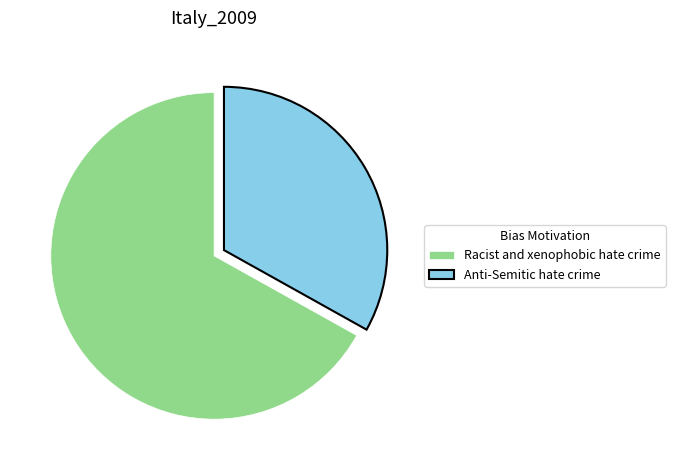

Do Racist and xenophobic hate crime and Anti-Semitic hate crime together represent more than half of the pie?

Yes